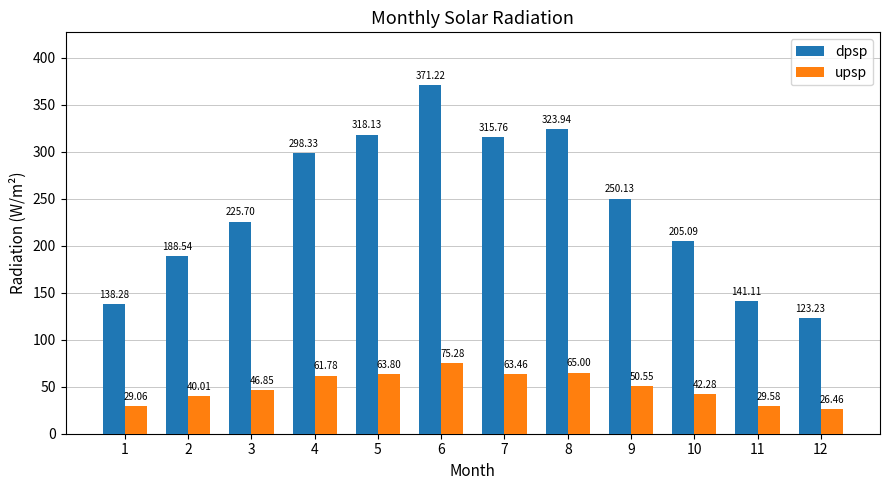

What is the sum of the dpsp values at 1 and 3?

364.0